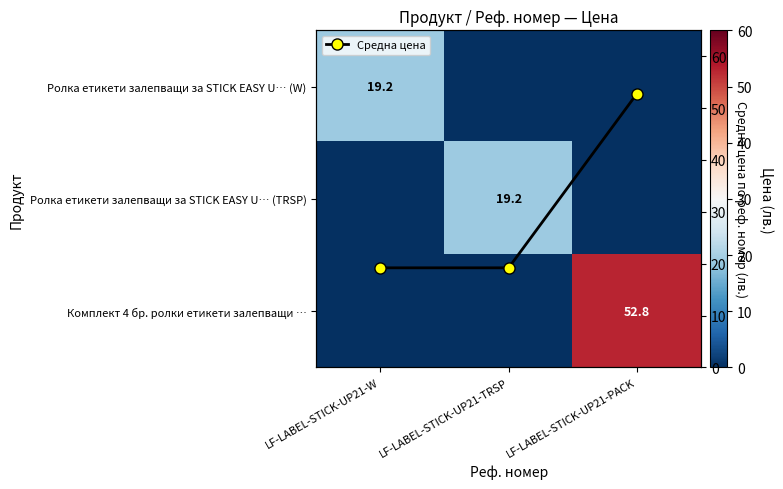

What is the highest value of the Средна цена series?

52.8